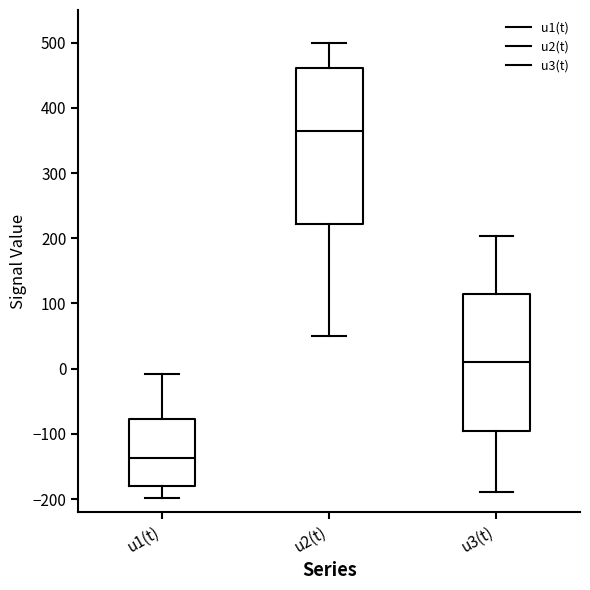

Where is the lower edge of the box for u3(t) on the y-axis? The values are not printed on the chart, so give them approximately, as read against the axis.

-100